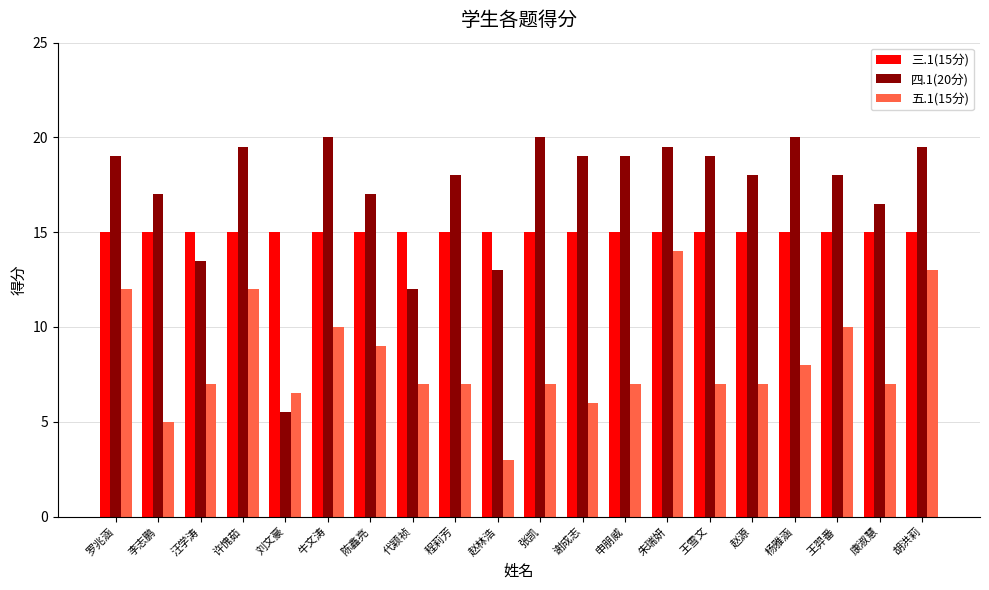

What is the difference between the maximum and minimum values in the 四.1(20分) series?

14.5